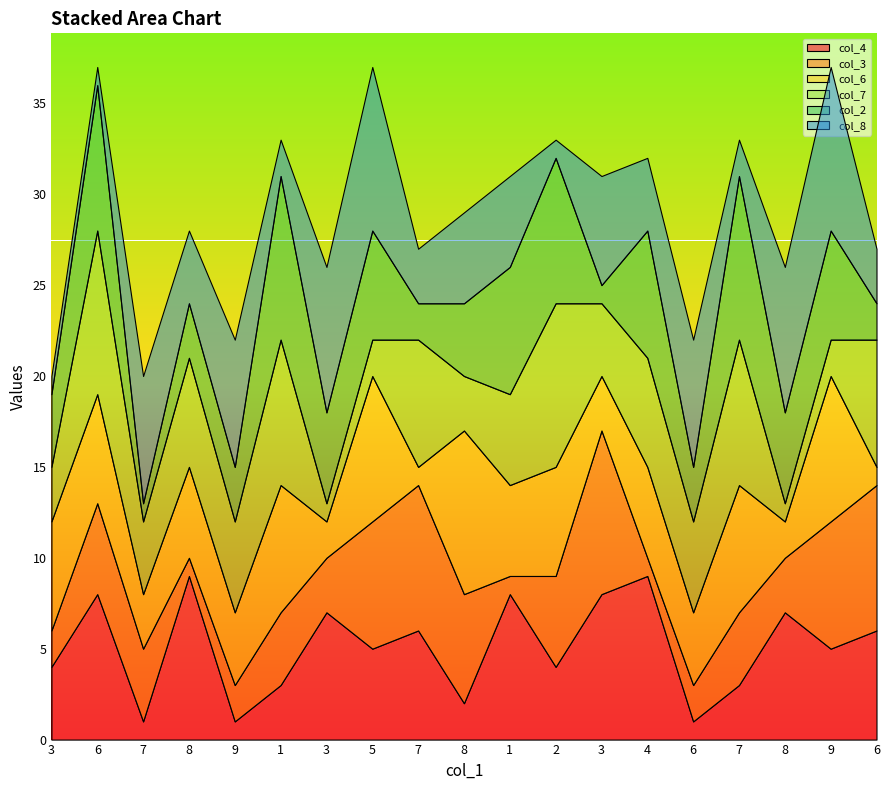

Read the col_7 value at 7.

4